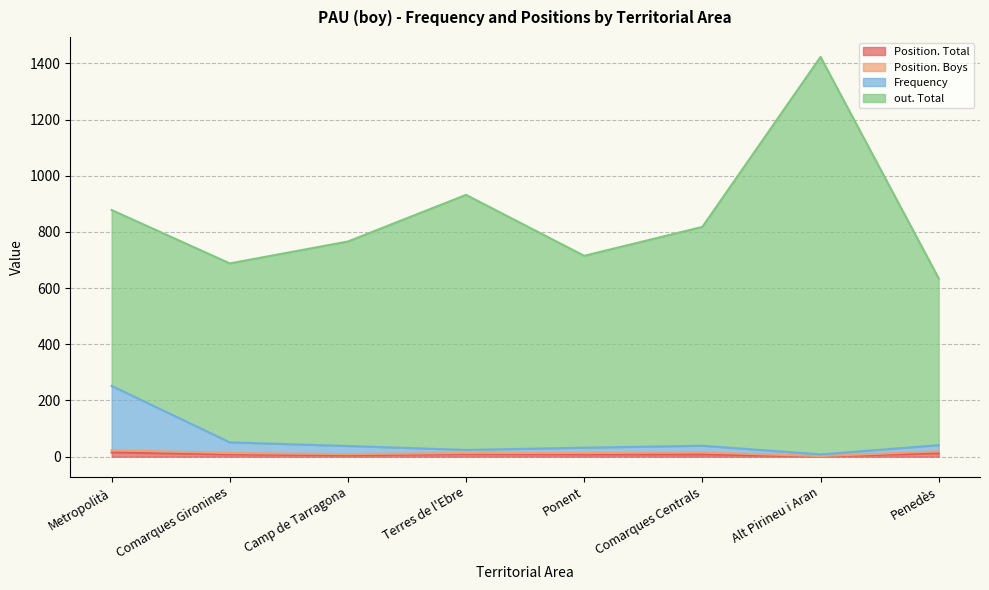

Is it true that Position. Total equals 15 at Metropolità?

True